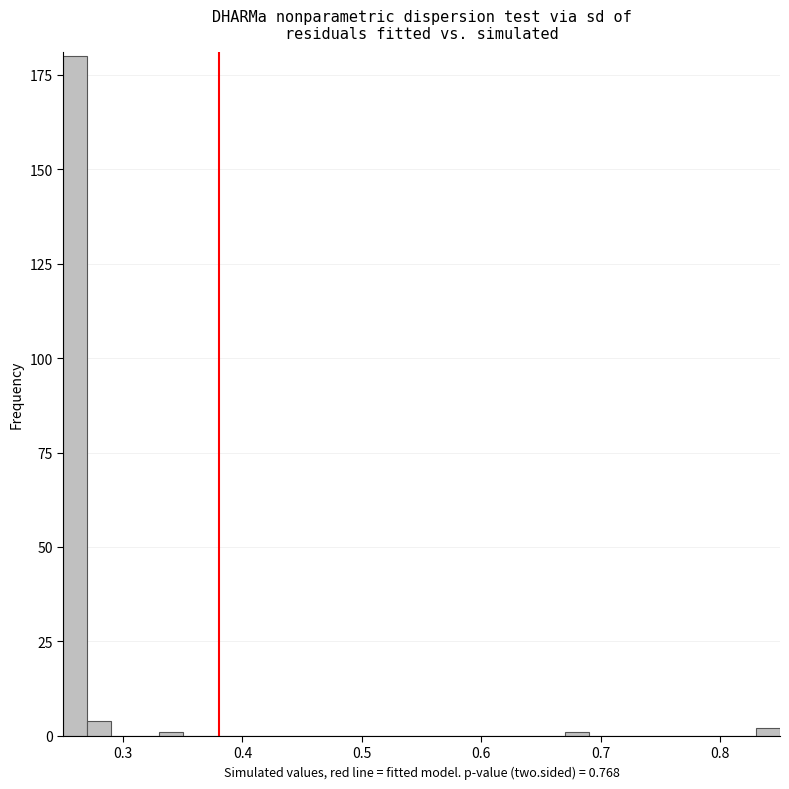

Around what value on the x-axis is the tallest bar? Give the approximate position of its centre, as read against the axis.

0.26